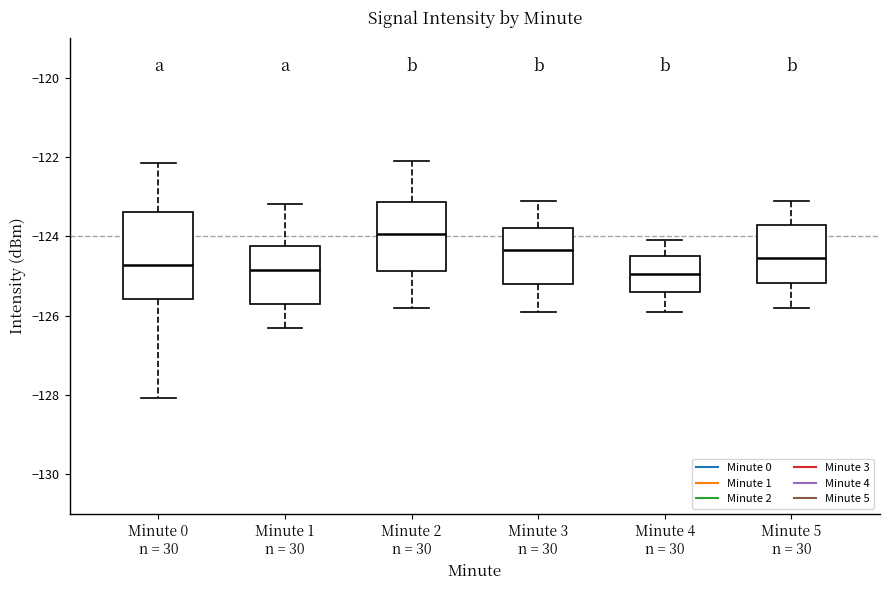

Reading left to right, read every box against the y-axis: the position of its median line, the range the box covers, and the ends of its whiskers. The values are not printed on the chart, so give them approximately, as read against the axis.

Minute 0 n = 30: median -124.8, box -125.6 to -123.4, whiskers -128.0 to -122.2
Minute 1 n = 30: median -124.8, box -125.6 to -124.2, whiskers -126.2 to -123.2
Minute 2 n = 30: median -124.0, box -124.8 to -123.2, whiskers -125.8 to -122.0
Minute 3 n = 30: median -124.4, box -125.2 to -123.8, whiskers -125.8 to -123.0
Minute 4 n = 30: median -125.0, box -125.4 to -124.4, whiskers -125.8 to -124.0
Minute 5 n = 30: median -124.6, box -125.2 to -123.8, whiskers -125.8 to -123.0